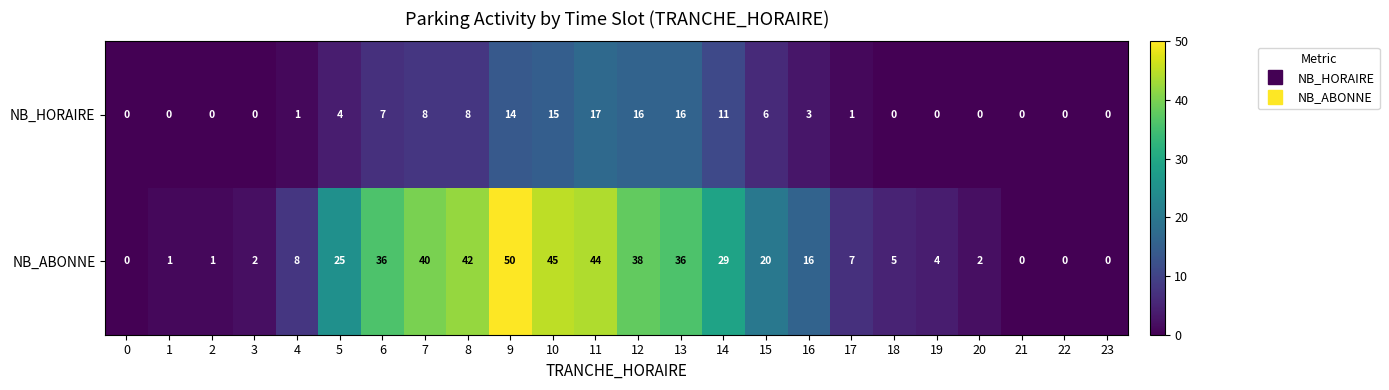

Rank the series by their maximum value, from highest to lowest.

NB_ABONNE, NB_HORAIRE